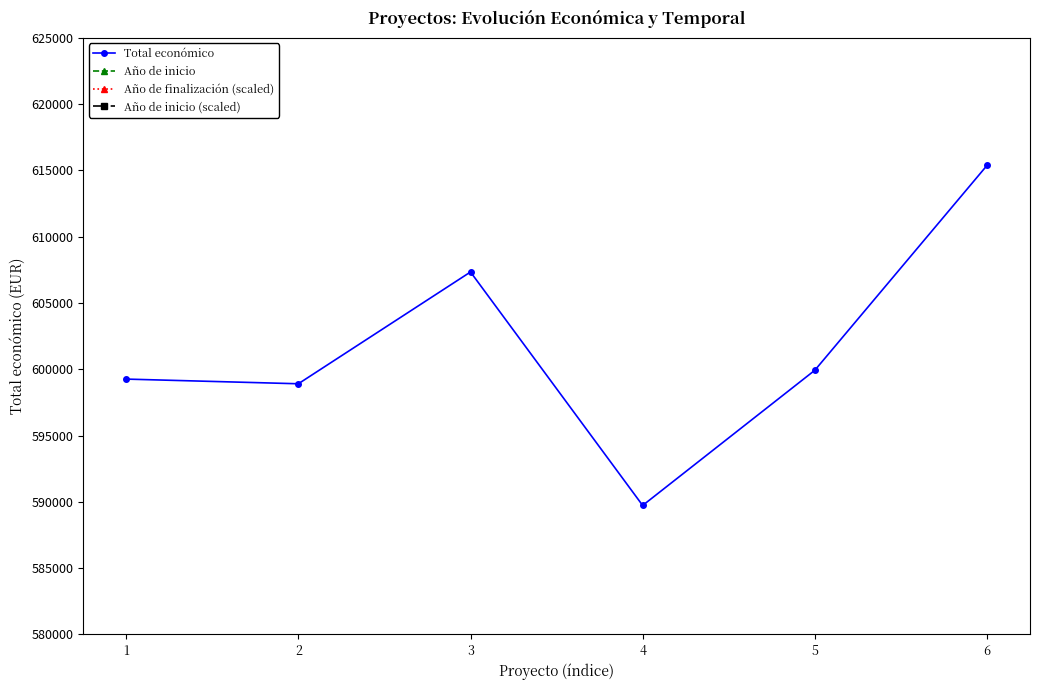

At which label is Año de inicio (scaled) closest to 665000?

1